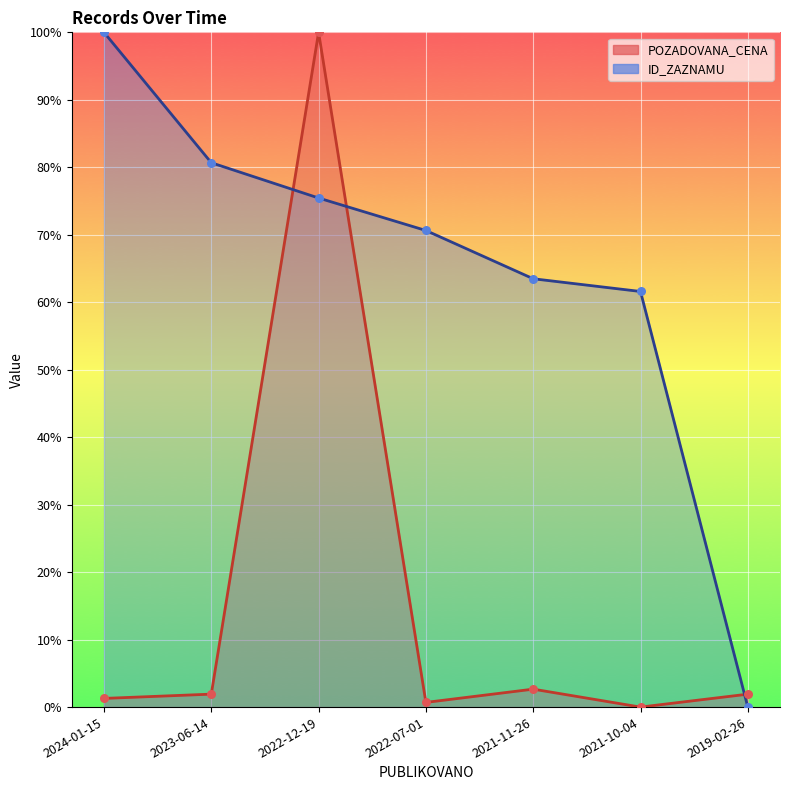

Which series has the widest spread of Y values?

POZADOVANA_CENA